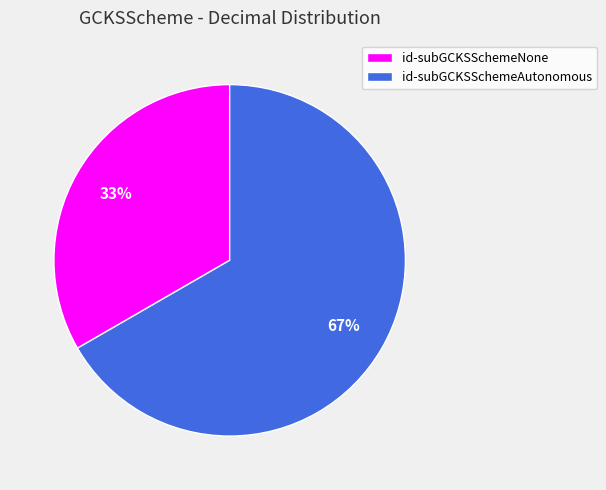

What is the largest slice in the pie chart?

id-subGCKSSchemeAutonomous